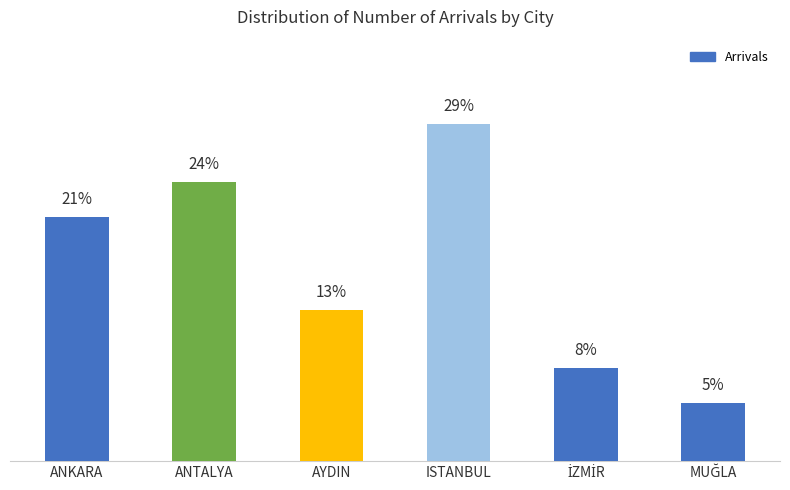

Which label corresponds to the largest value in the chart?

ISTANBUL